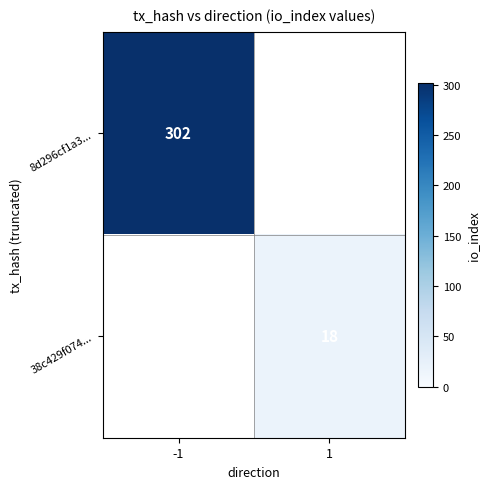

Is it true that 38c429f074... equals 9 at 1?

False